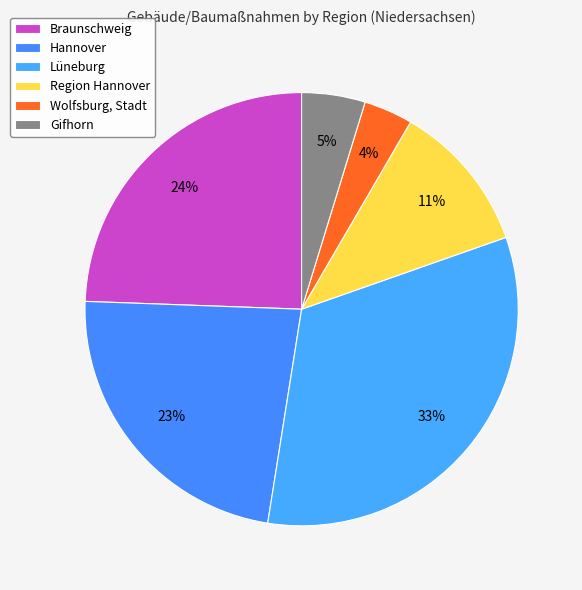

How many segments does this pie chart have?

6